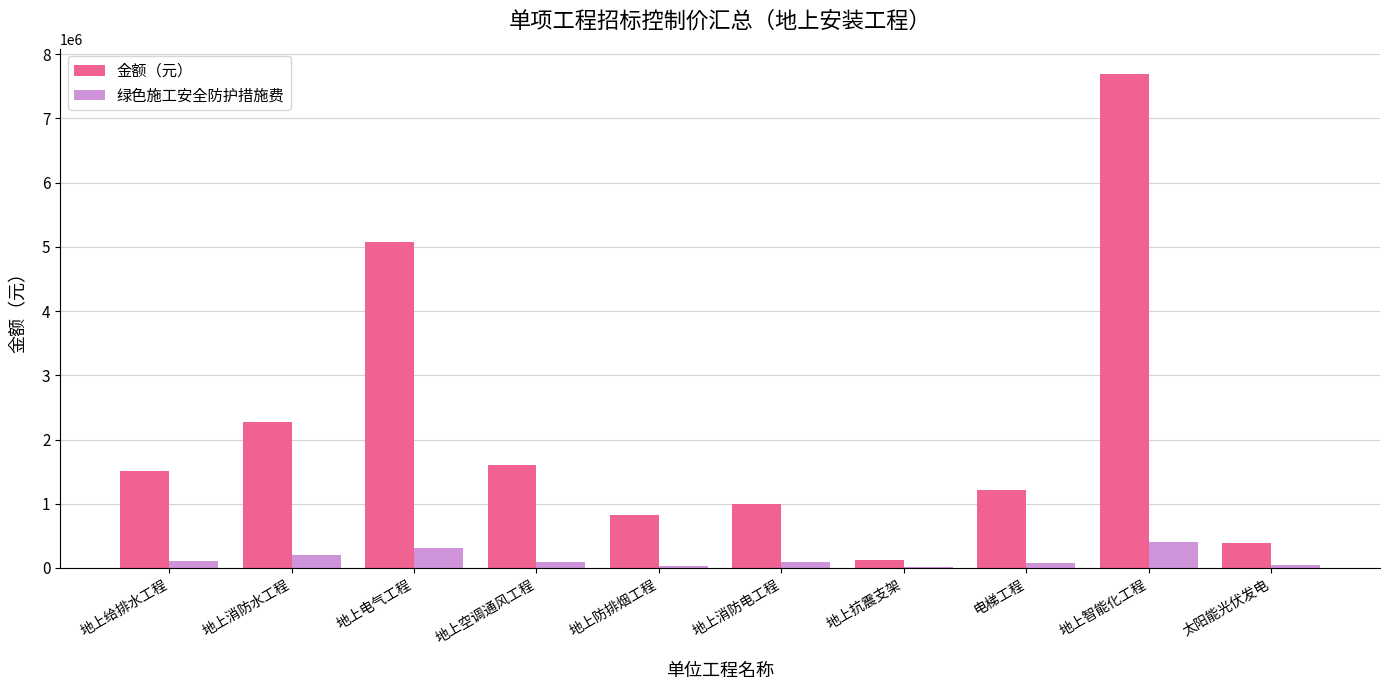

What is the approximate value of 绿色施工安全防护措施费 at 地上智能化工程?

401537.6